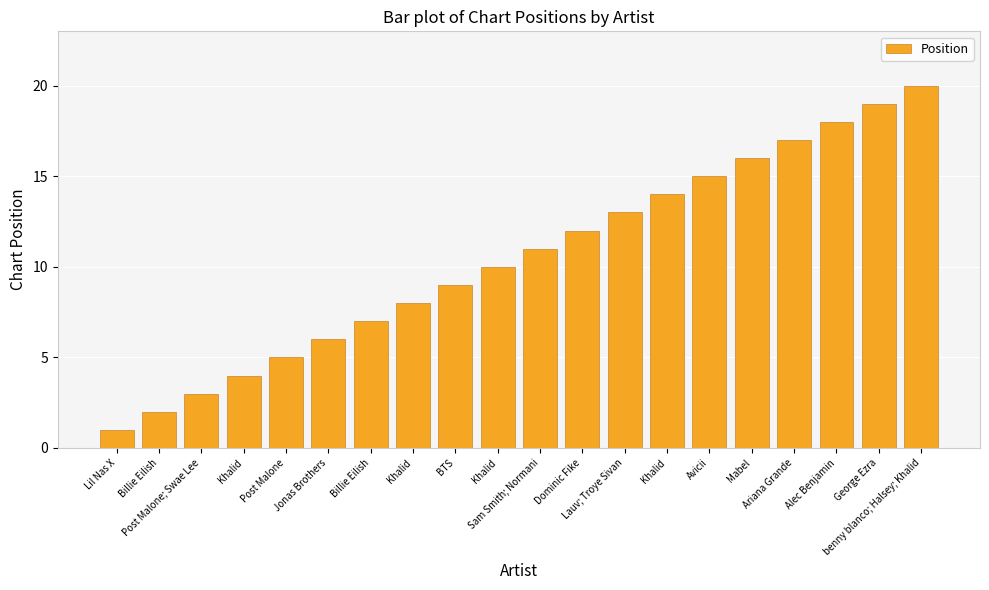

Count the number of categories in the chart.

20